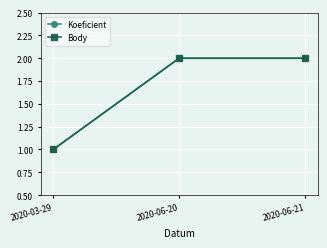

List the series in order of their peak value, highest first.

Koeficient, Body